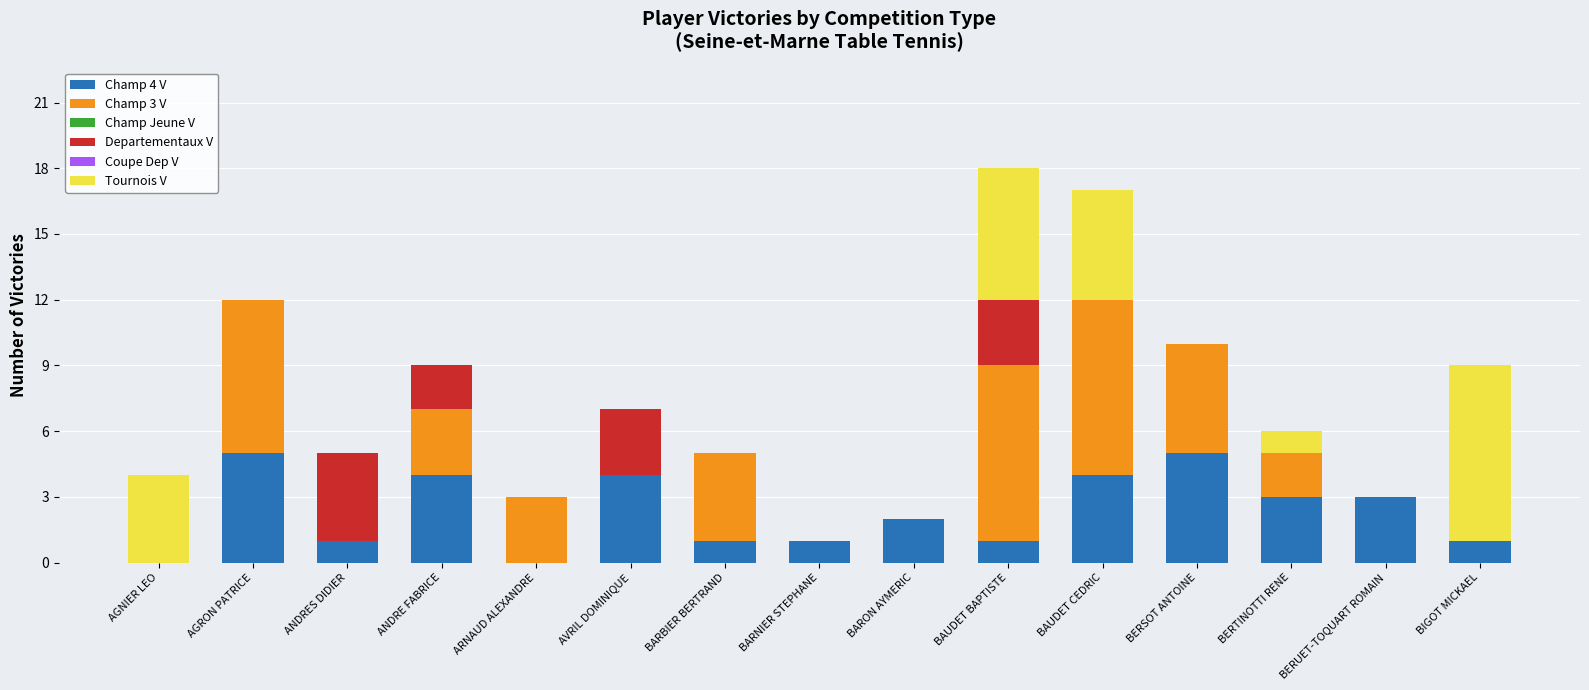

Are the bars horizontal?

No